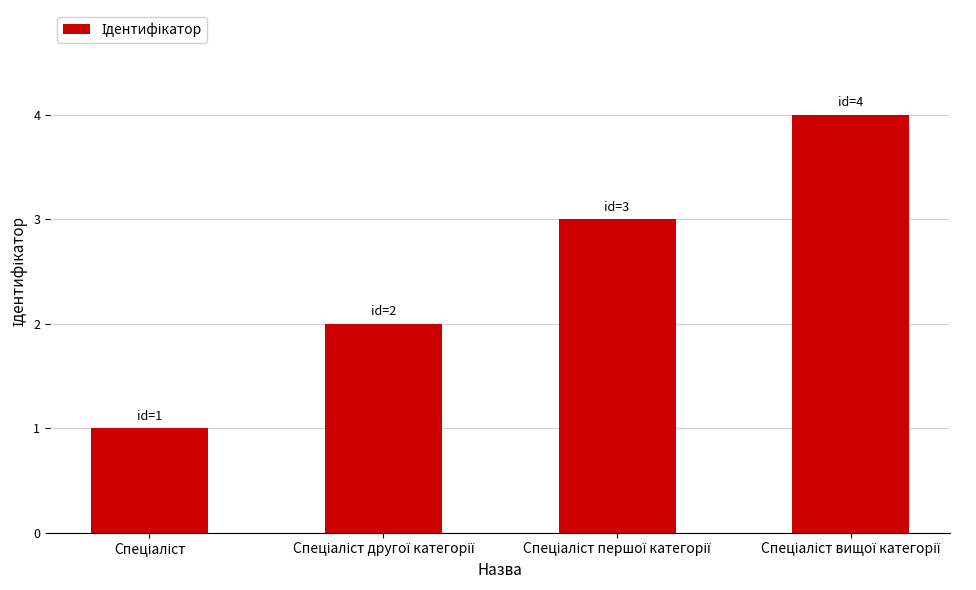

What is the difference between the maximum and minimum values?

3